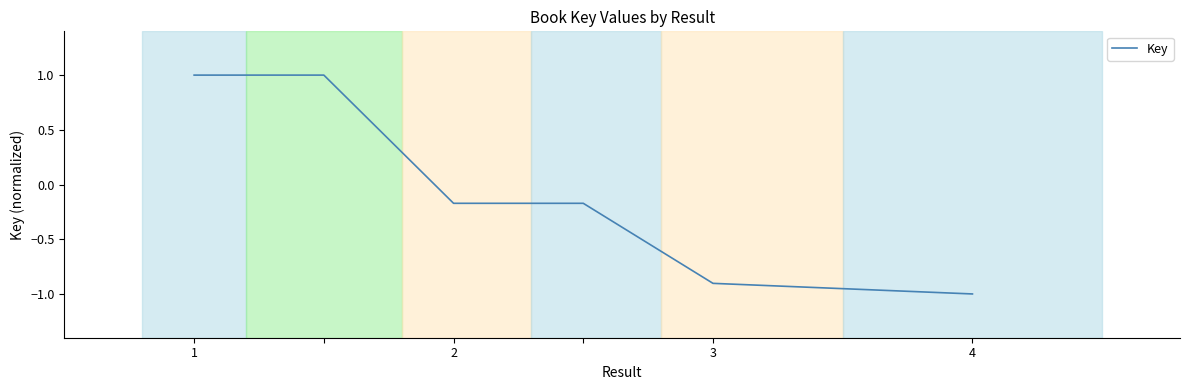

What is the maximum value shown in the chart?

1.0